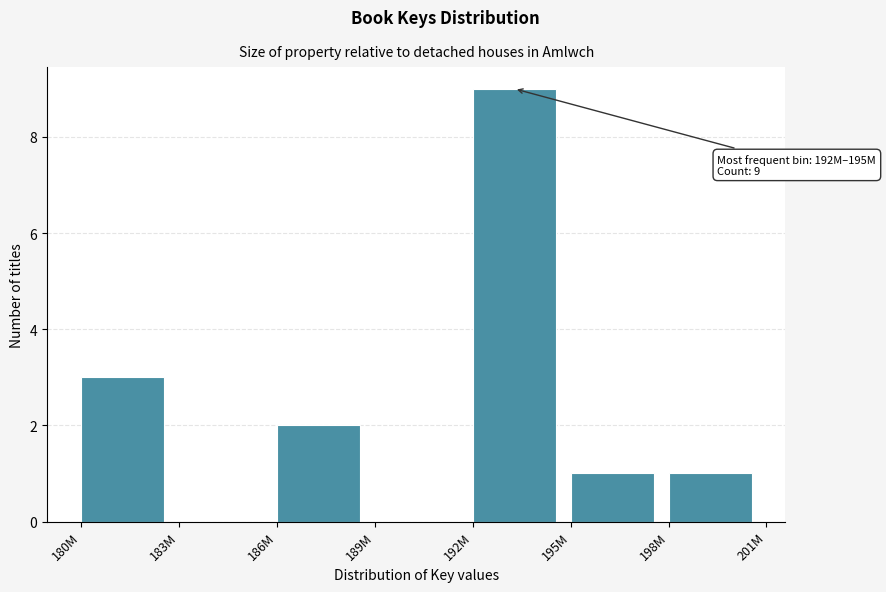

Reading left to right, list all the values displayed in this chart.

180M=3	183M=0	186M=2	189M=0	192M=9	195M=1	198M=1